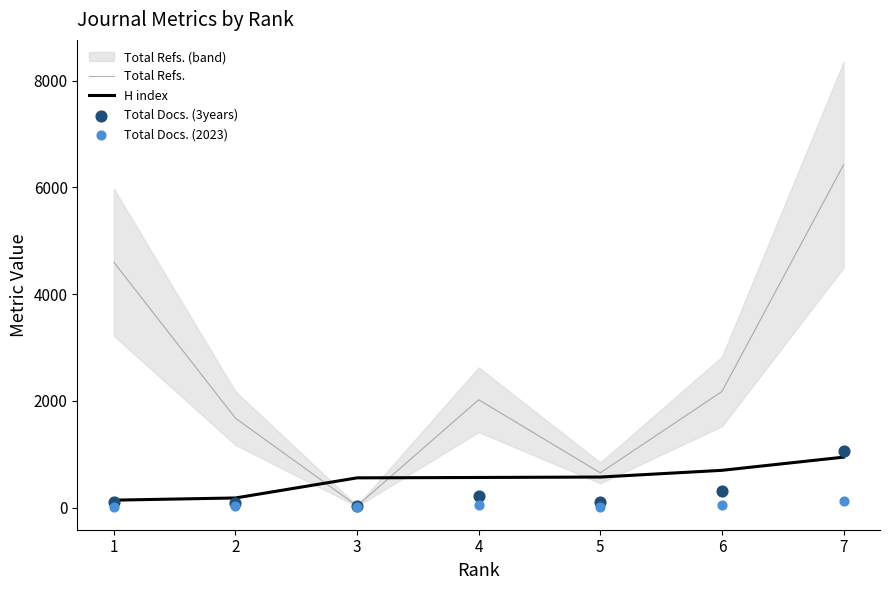

What is the total value across all series at 6?

3216